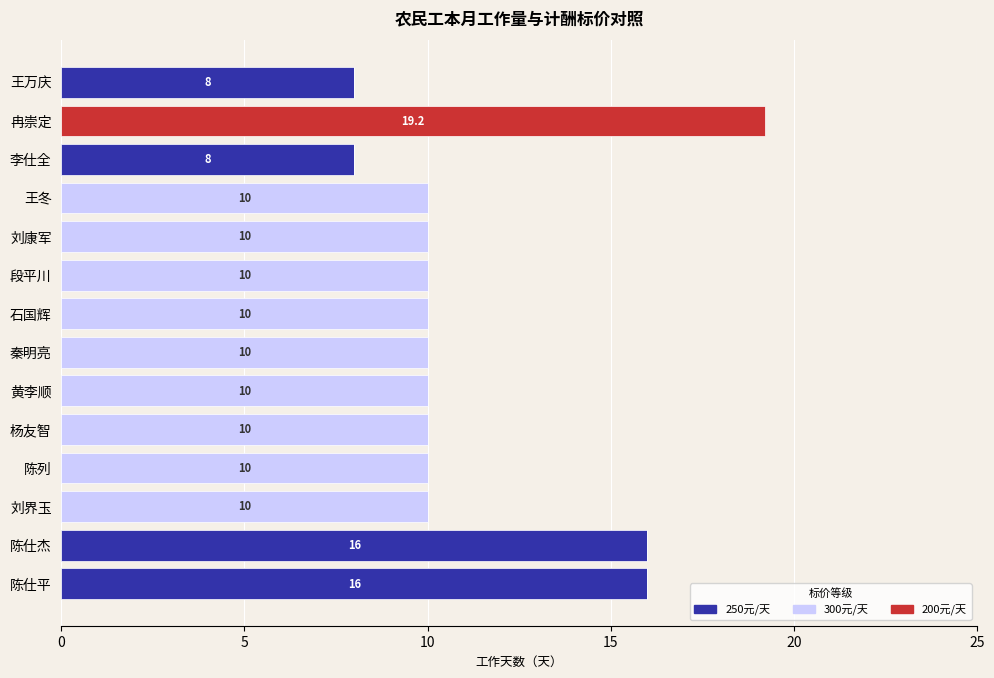

What is the total value across all series at 刘界玉?

10.0